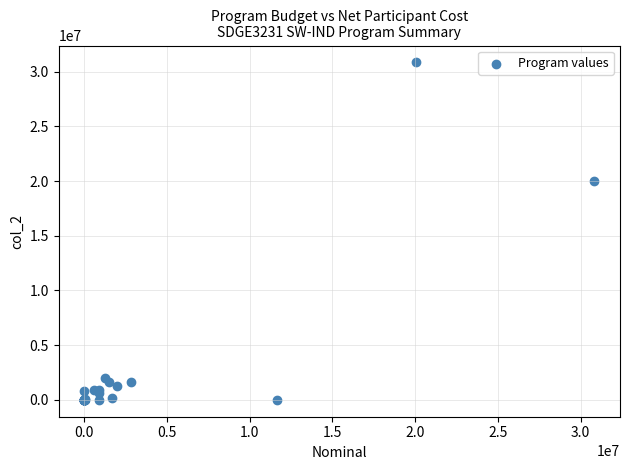

What Y value in the scatter plot is closest to 15421157?

20045490.9